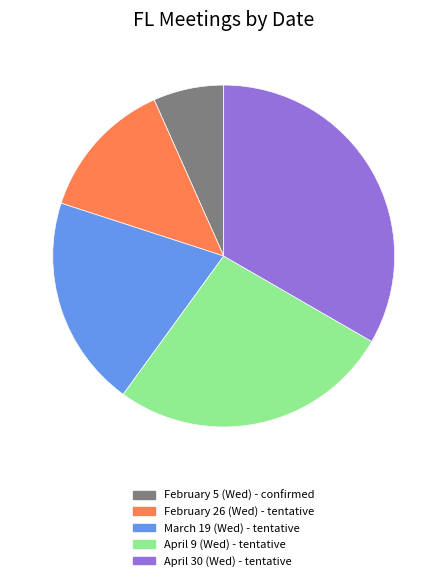

Is April 30 (Wed) - tentative the majority of the pie?

No